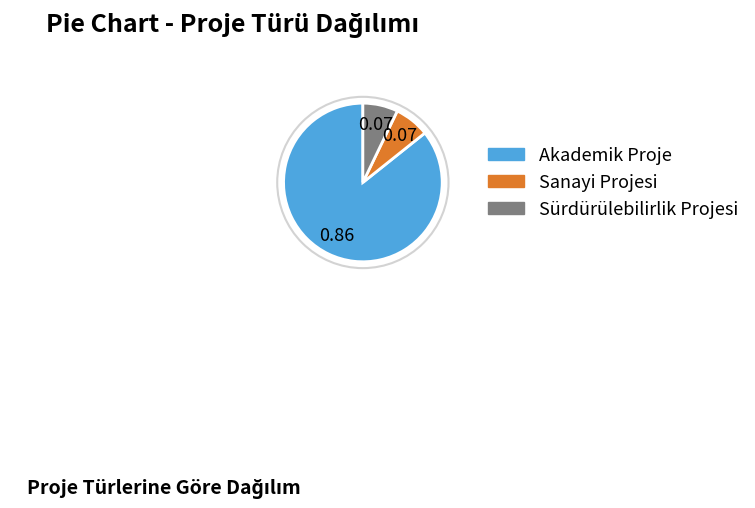

Combined, do Akademik Proje and Sürdürülebilirlik Projesi account for over 50%?

Yes